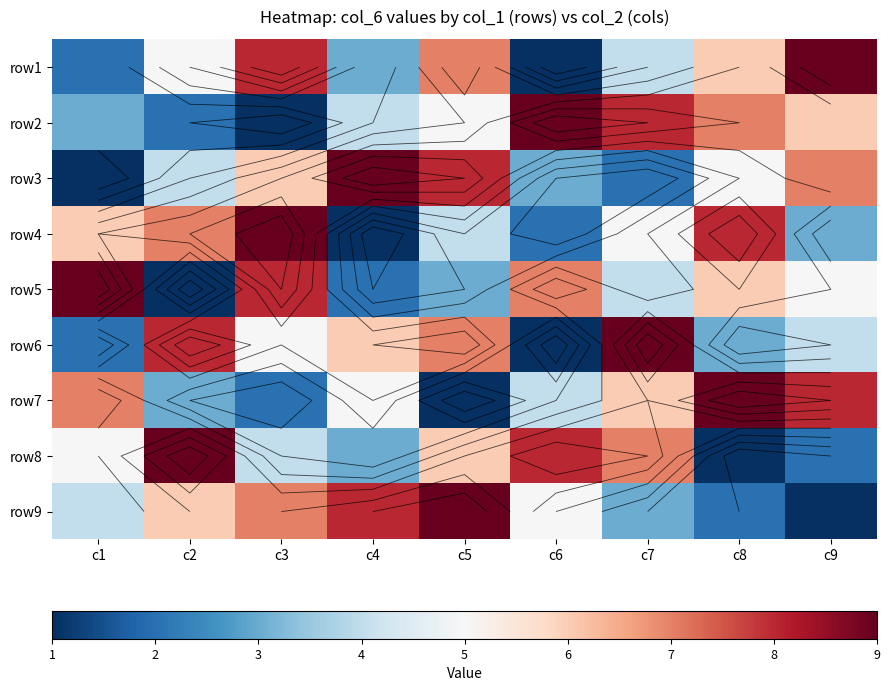

What is the difference between the maximum and second lowest values in the row9 series?

7